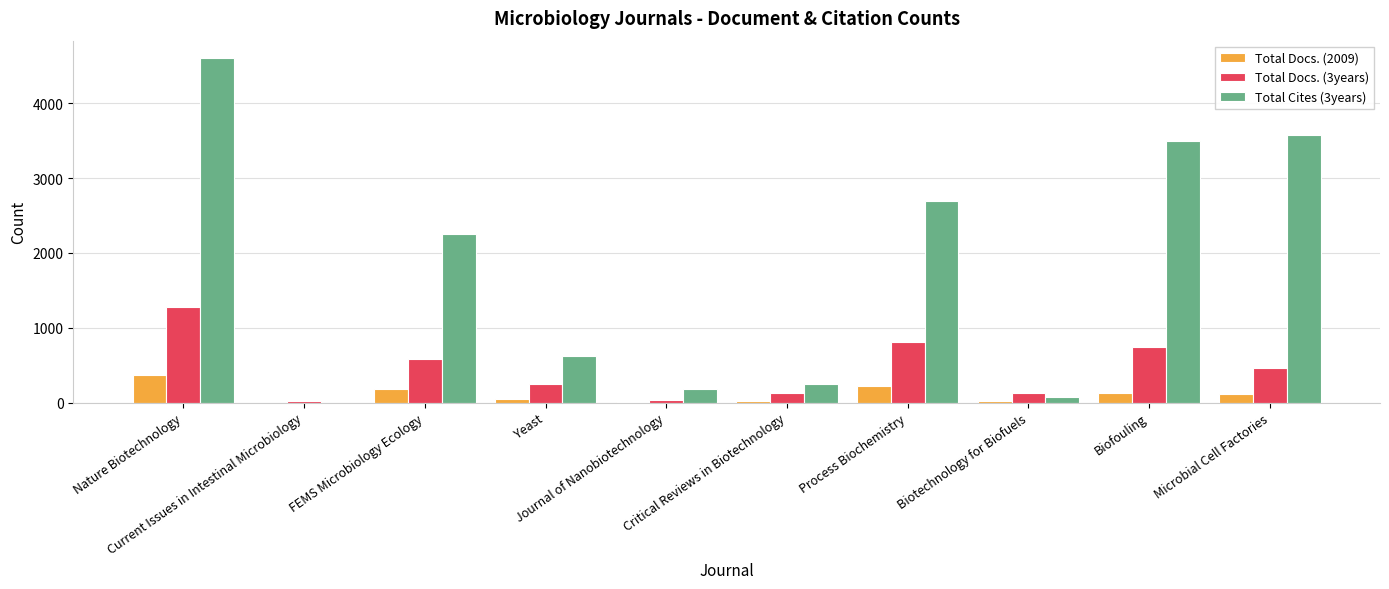

How many series are shown in this chart?

3